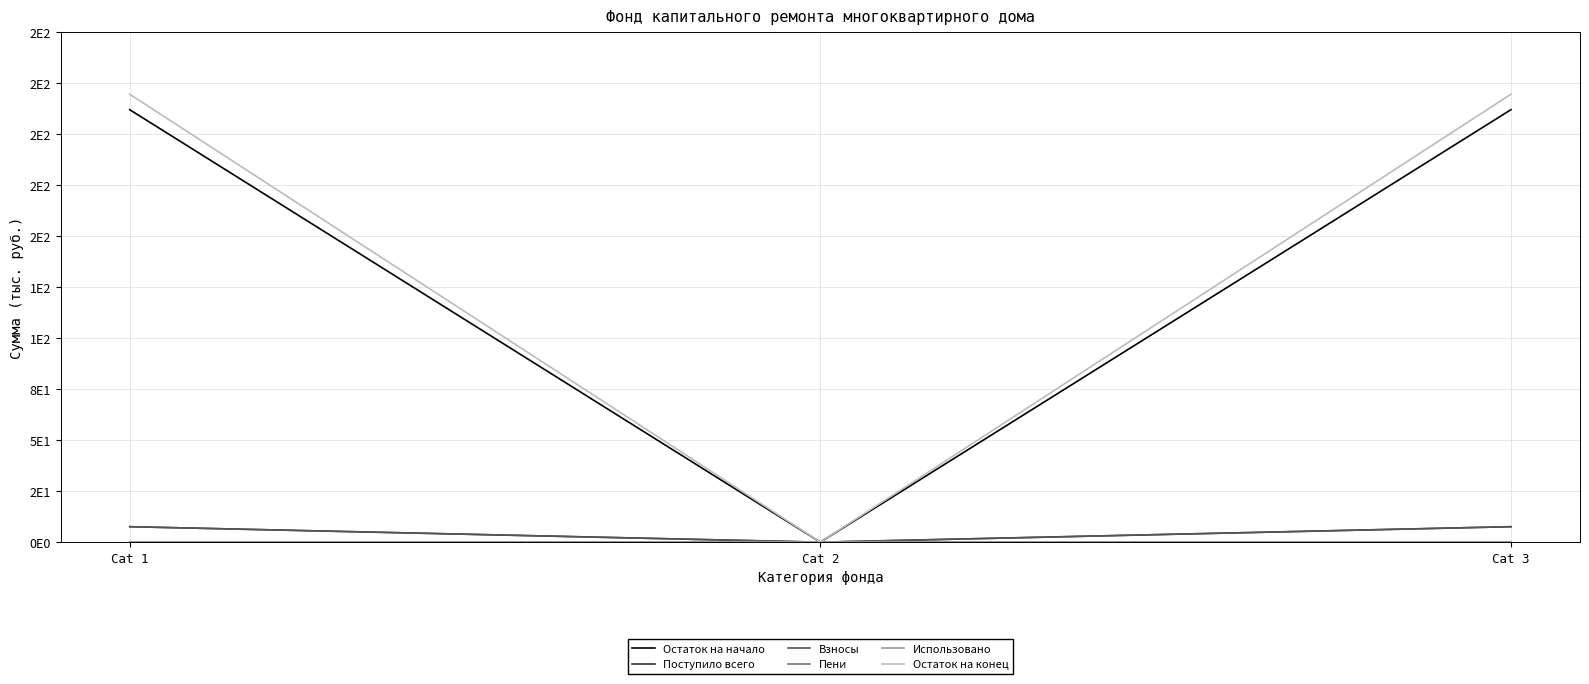

Does the chart display data point markers on the line(s)?

No